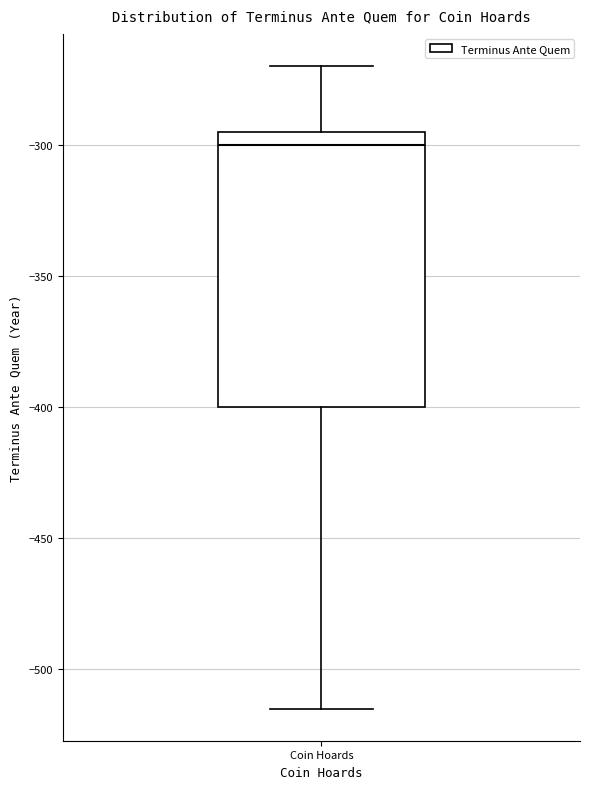

Where does the median line of the box for Coin Hoards sit on the y-axis? The values are not printed on the chart, so give them approximately, as read against the axis.

-300